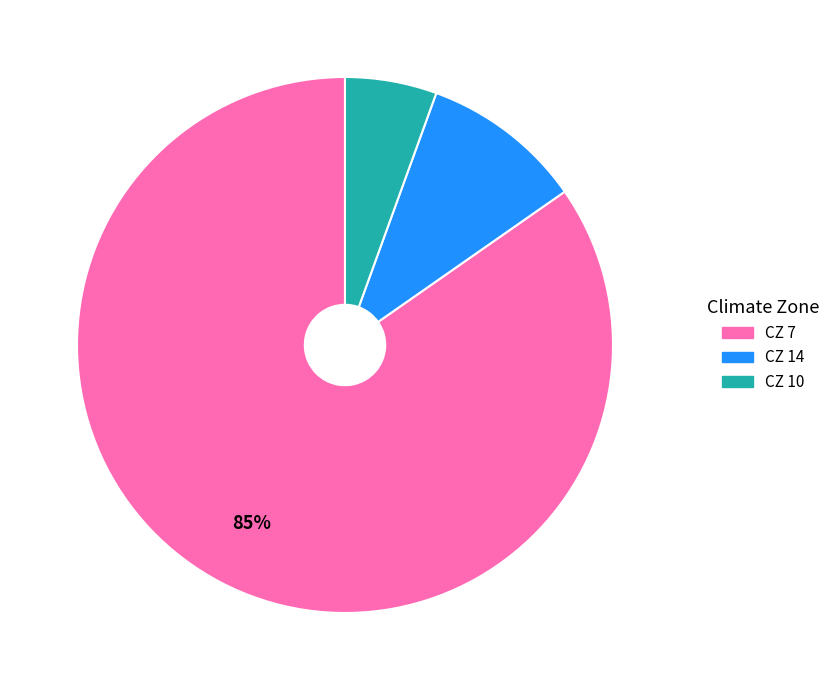

Count the number of slices in the pie.

3